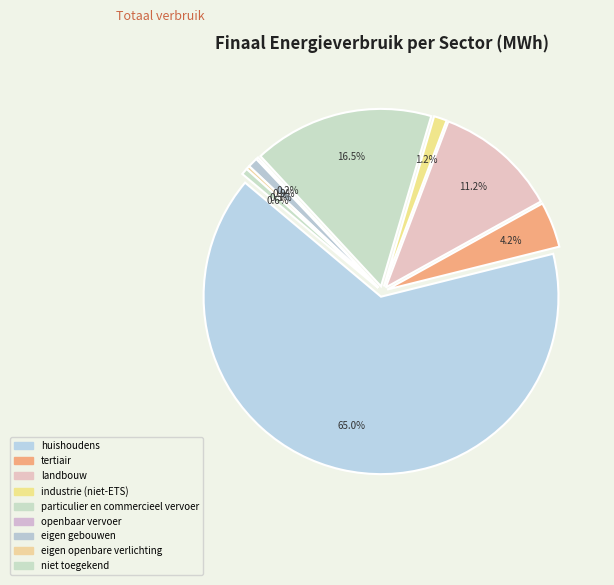

Approximately how many times larger is the value at huishoudens compared to niet toegekend?

110.0